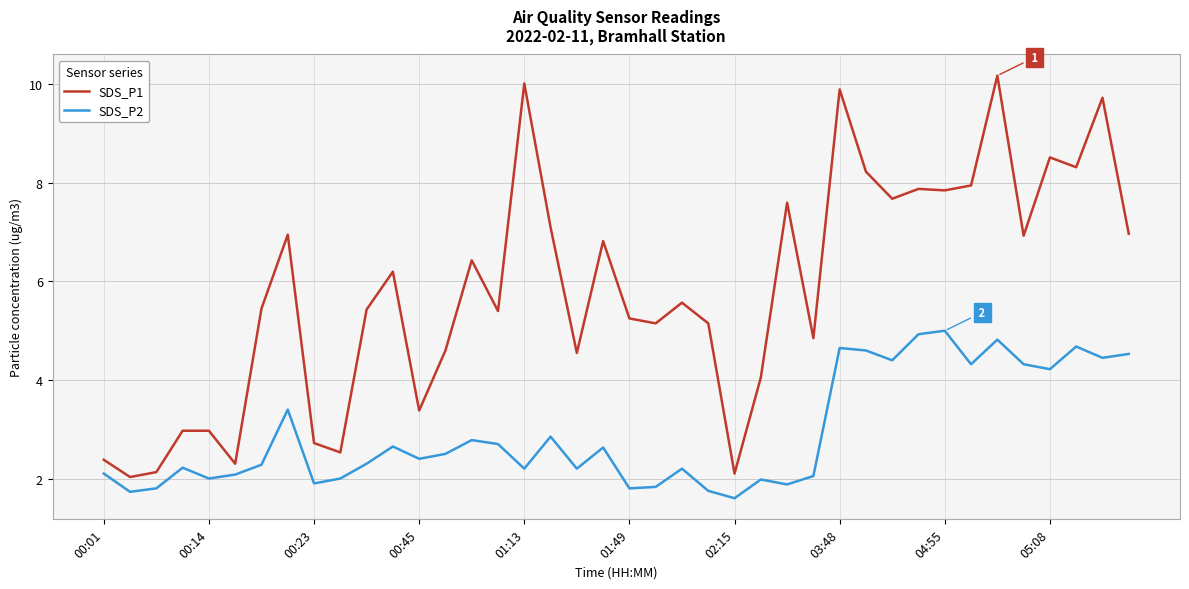

List the series in order of their overall mean, lowest first.

SDS_P2, SDS_P1